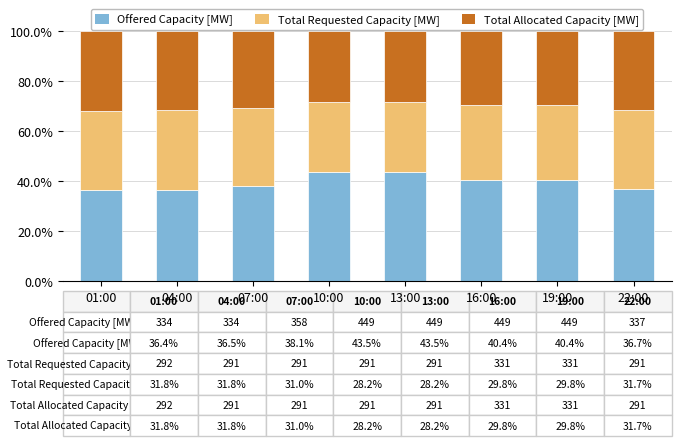

What is the minimum value for Offered Capacity [MW]?

36.4